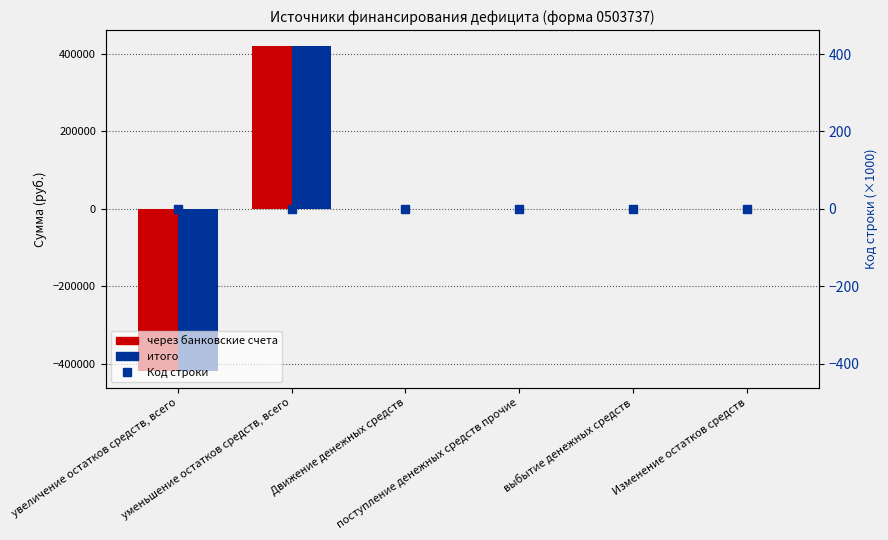

Is the value of итого at увеличение остатков средств, всего greater than the value of через банковские счета at уменьшение остатков средств, всего?

No